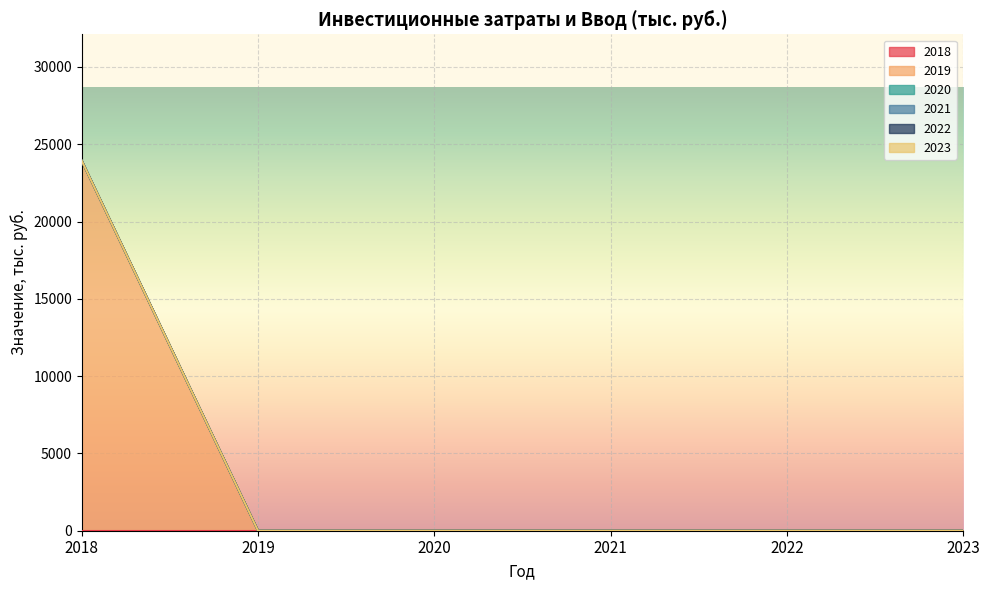

Rank the series by their maximum value, from highest to lowest.

2019, 2018, 2020, 2021, 2022, 2023